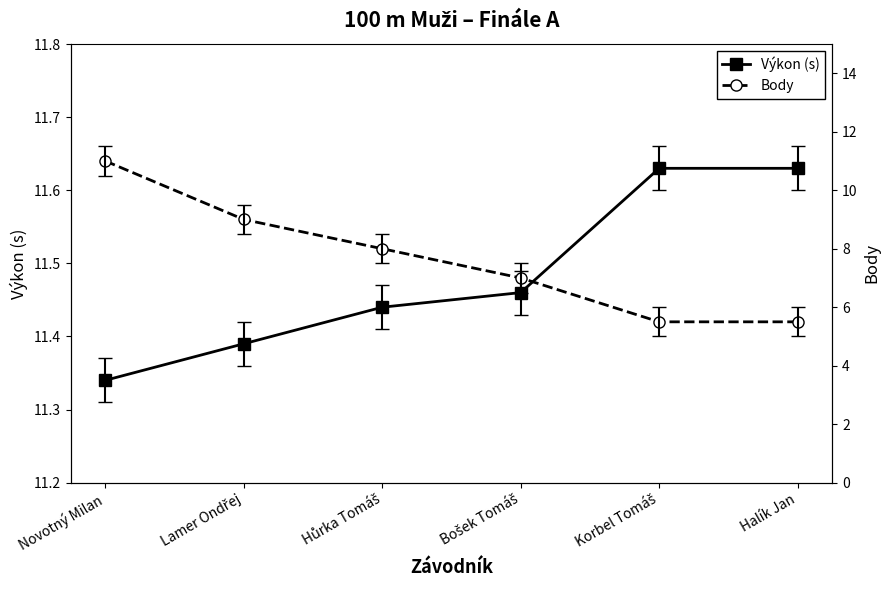

What is the difference between the maximum and minimum values in the Body series?

5.5